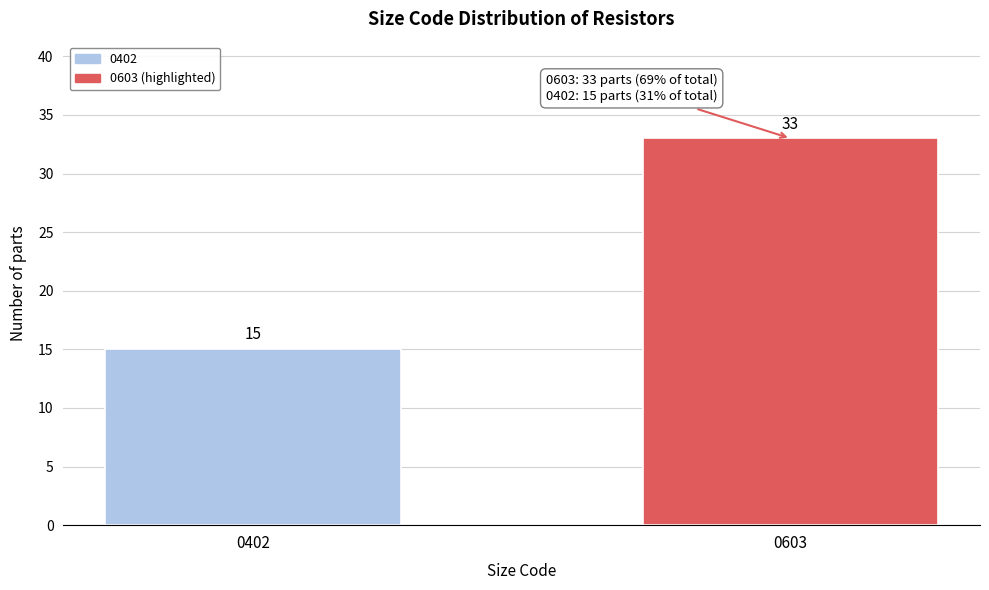

Reading left to right, what are all the values shown in this chart?

0402=15	0603=33